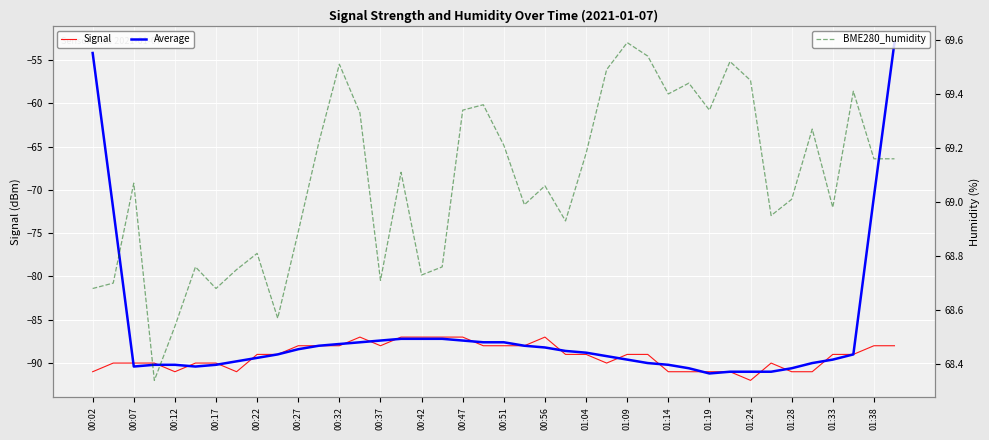

Is this an area chart (filled region under the line)?

No